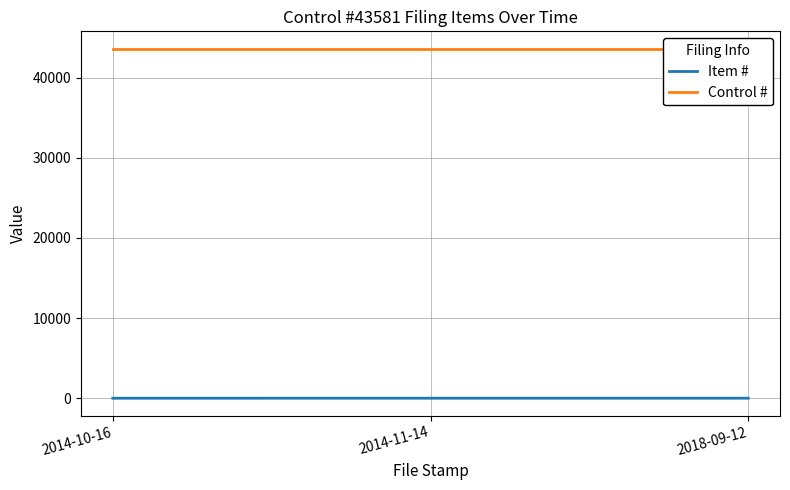

What position from the left is 2014-11-14?

2